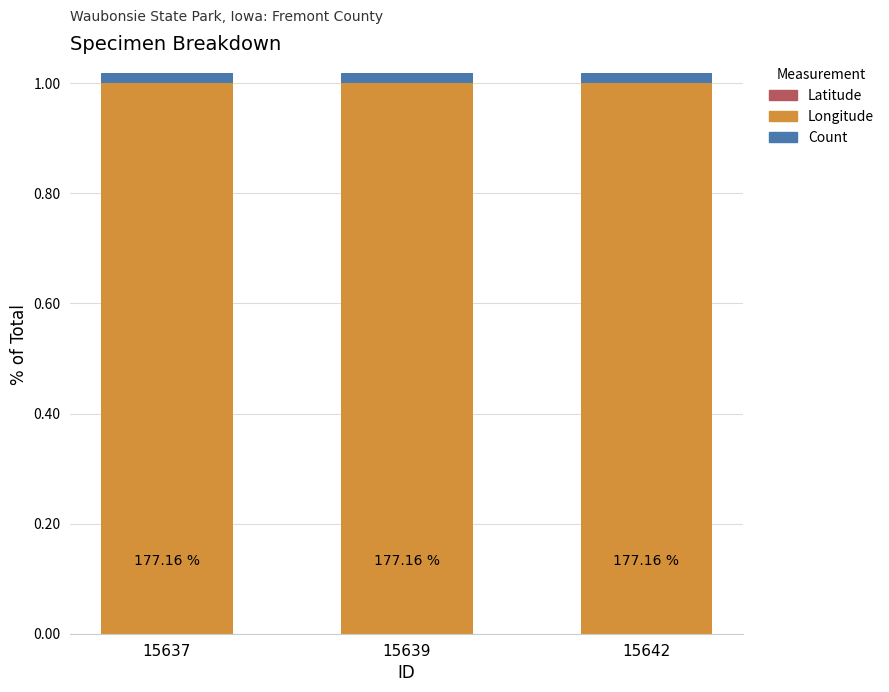

What are all the series names shown in the legend?

Latitude, Longitude, Count